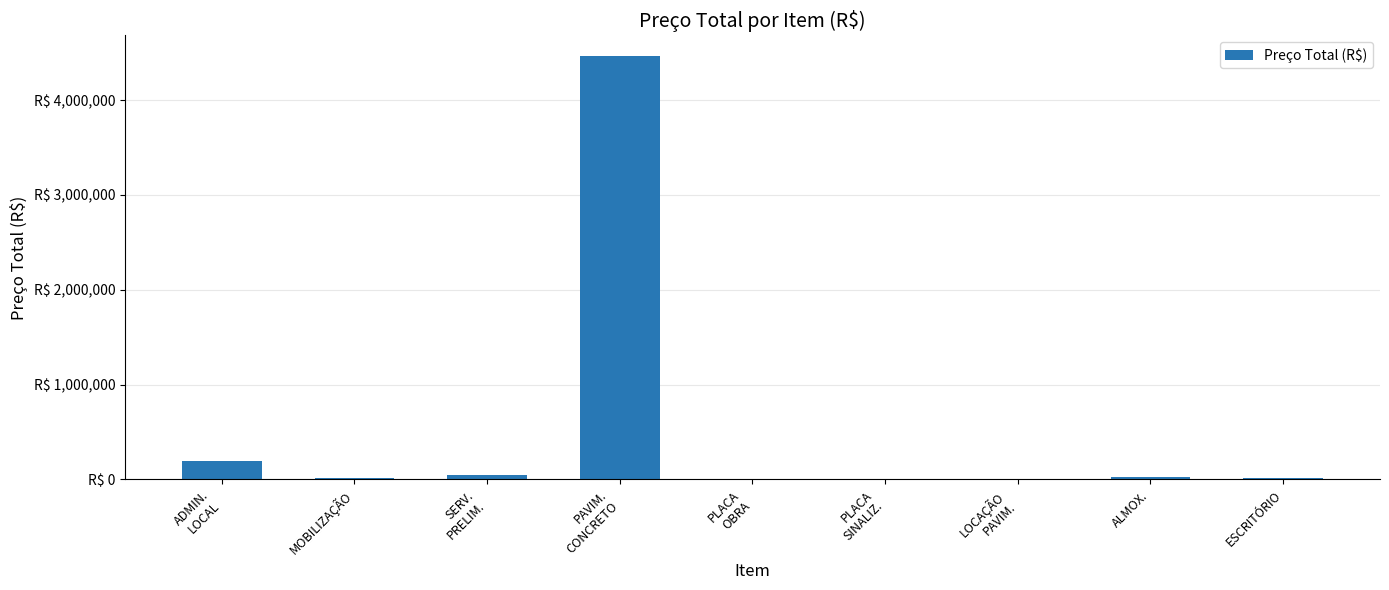

Are the bars horizontal?

No